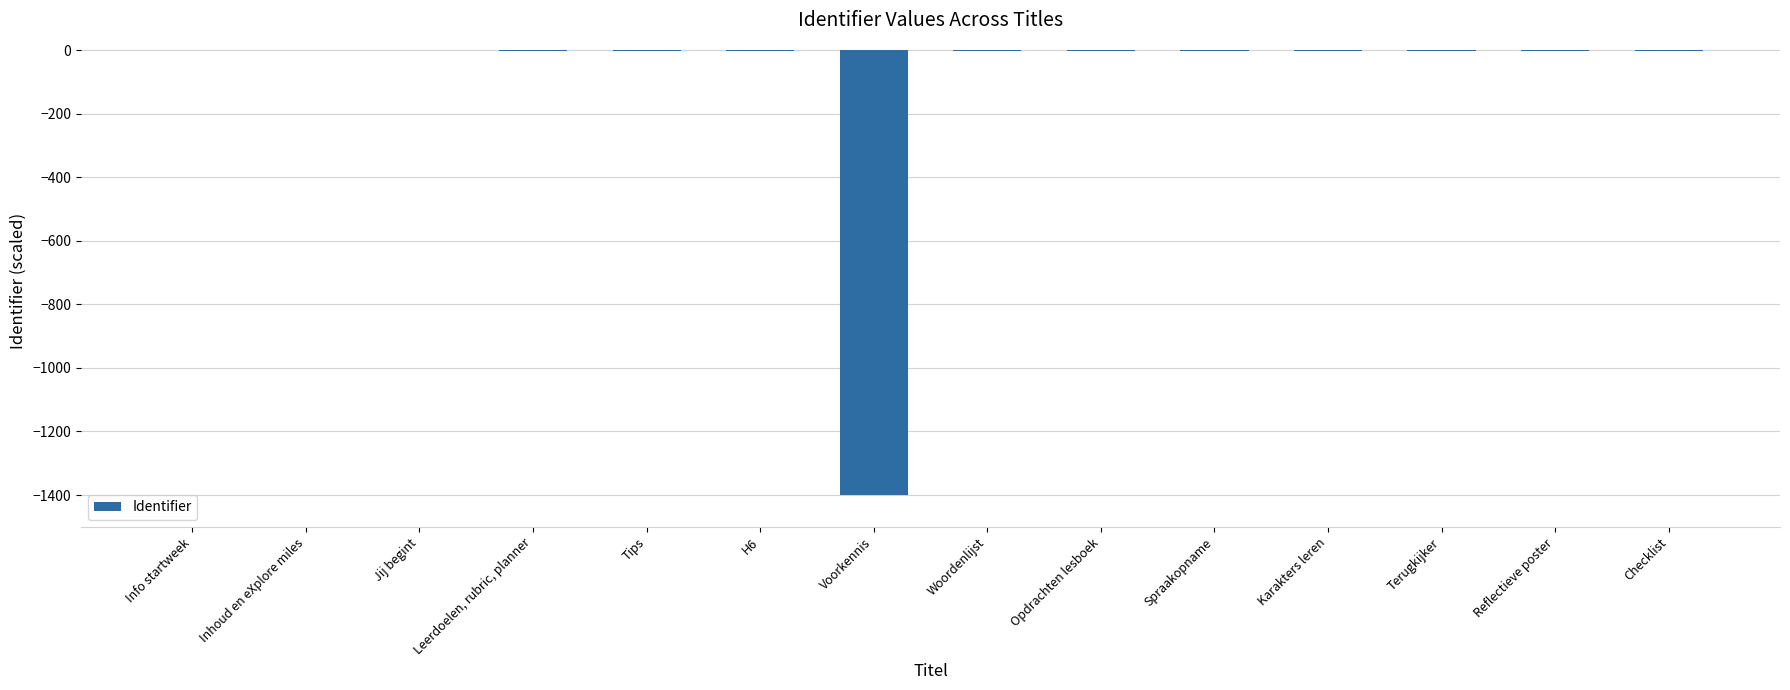

What is the sum of all values?

-1418.2